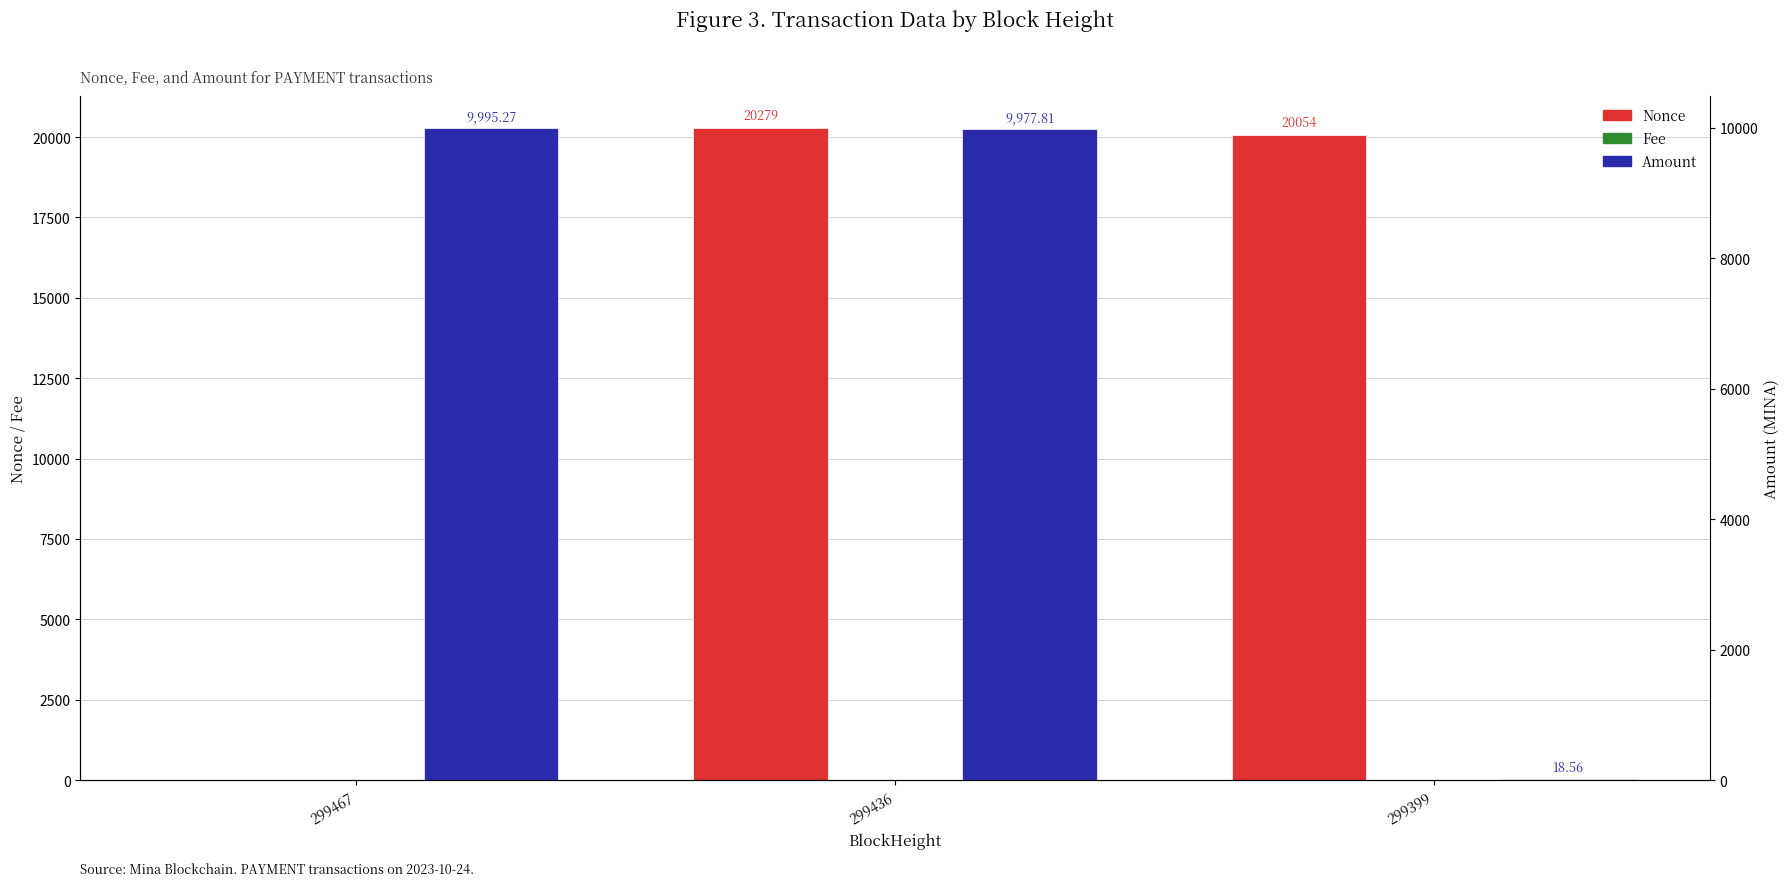

Reading left to right, transcribe all the data shown in this chart.

Nonce: 0.0	20279.0	20054.0
Fee: 0.1	1.0	1.0
Amount: 9995.3	9977.8	18.6